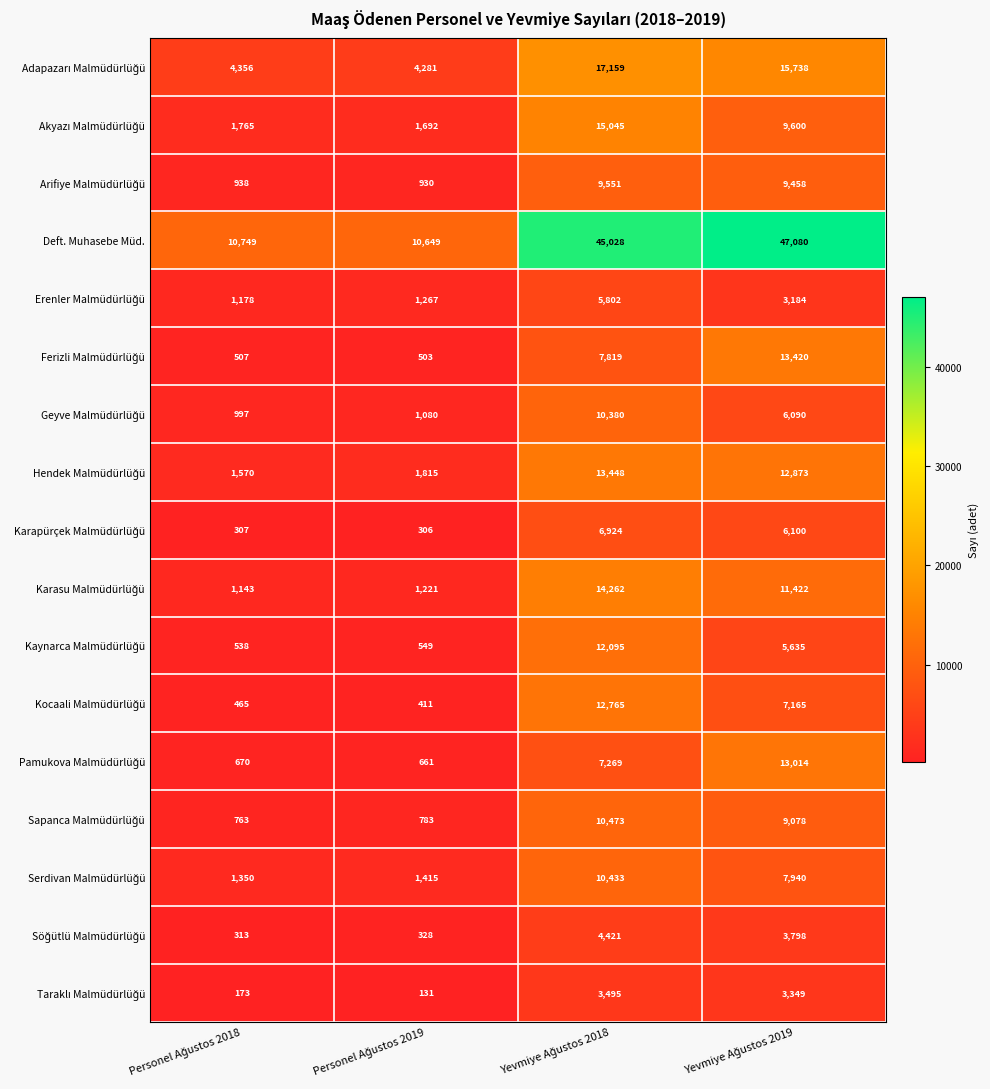

What is the greatest value displayed?

47080